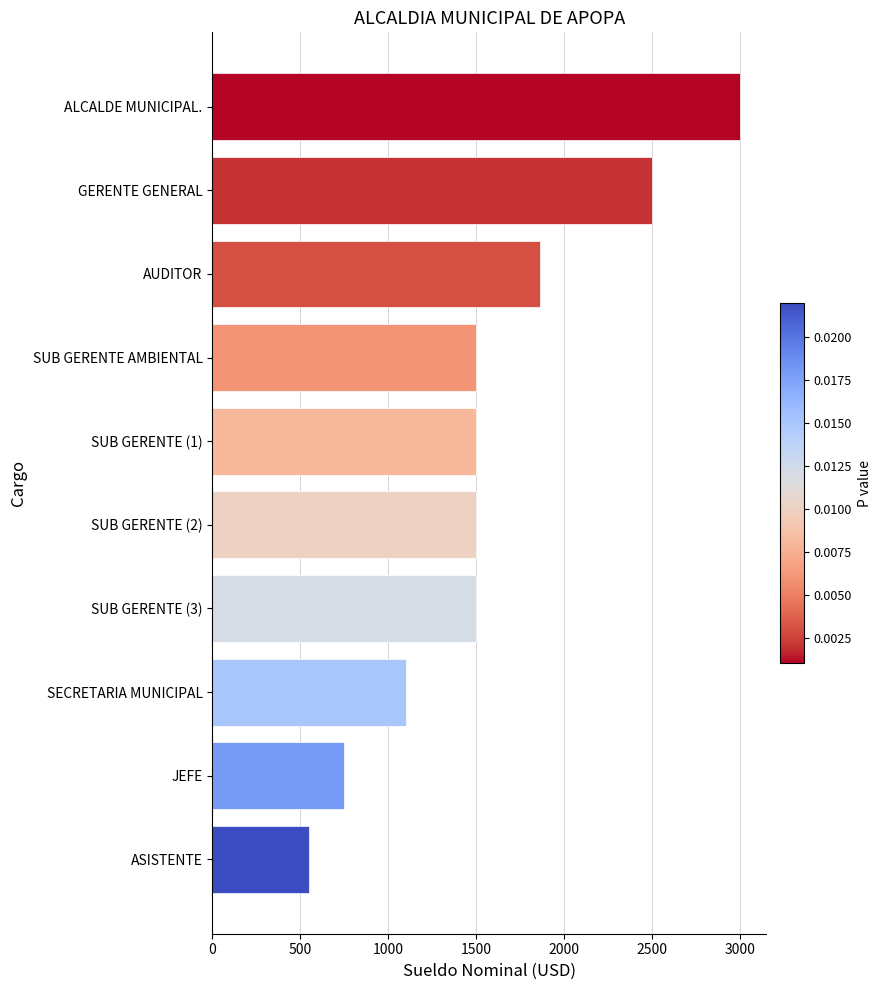

The value at ASISTENTE is 552.5. True or false?

True